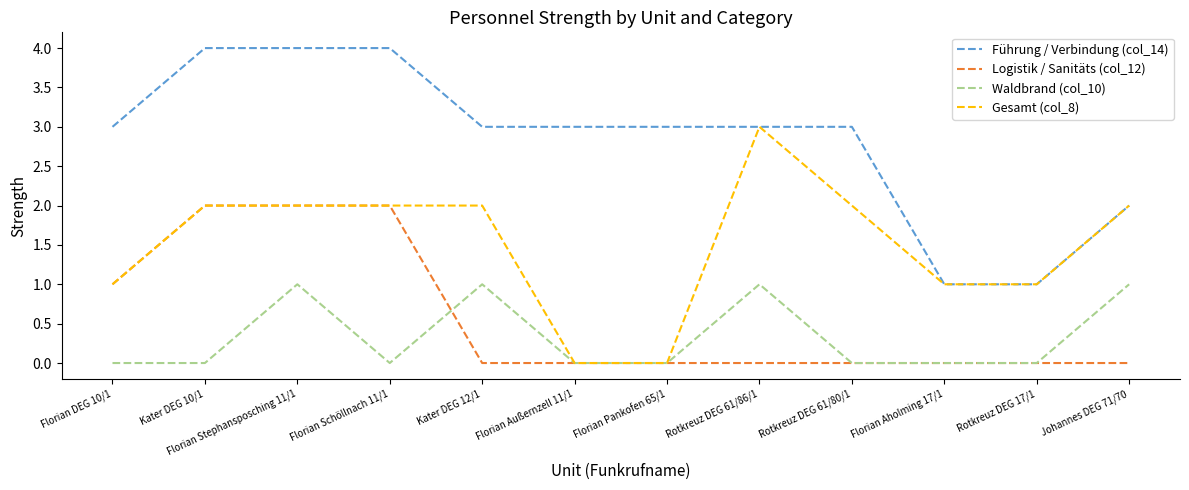

Where is the first local maximum for Waldbrand (col_10)?

Florian Stephansposching 11/1